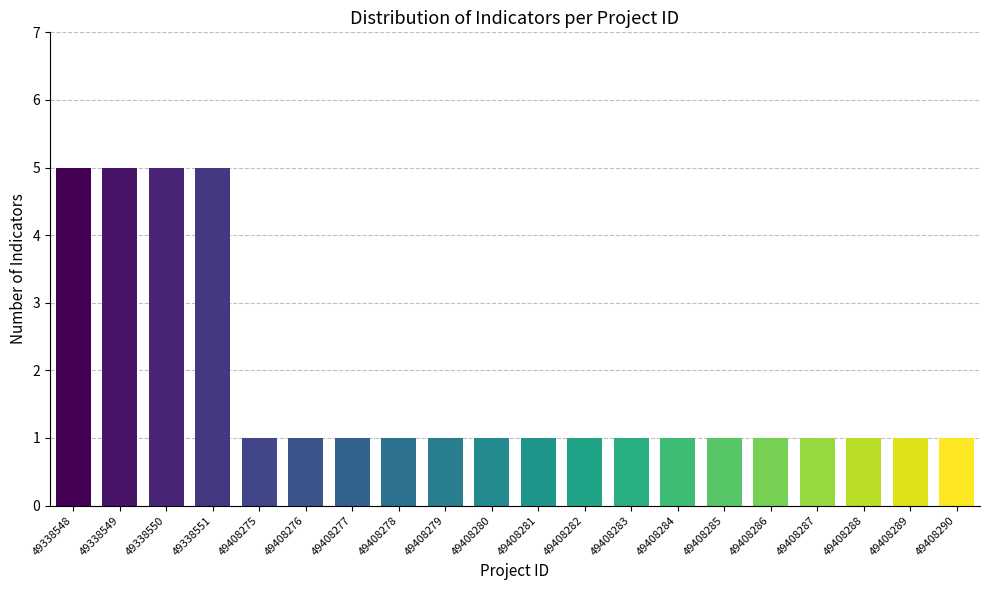

Reading left to right, what are all the values shown in this chart?

5	5	5	5	1	1	1	1	1	1	1	1	1	1	1	1	1	1	1	1